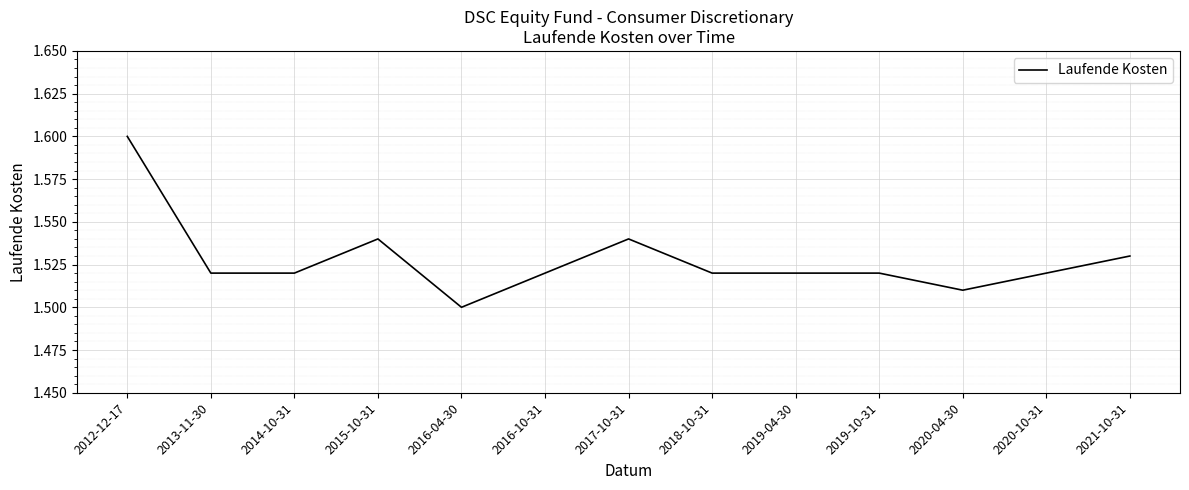

The chart shows a value of 1.5 at 2019-04-30. True or false?

True